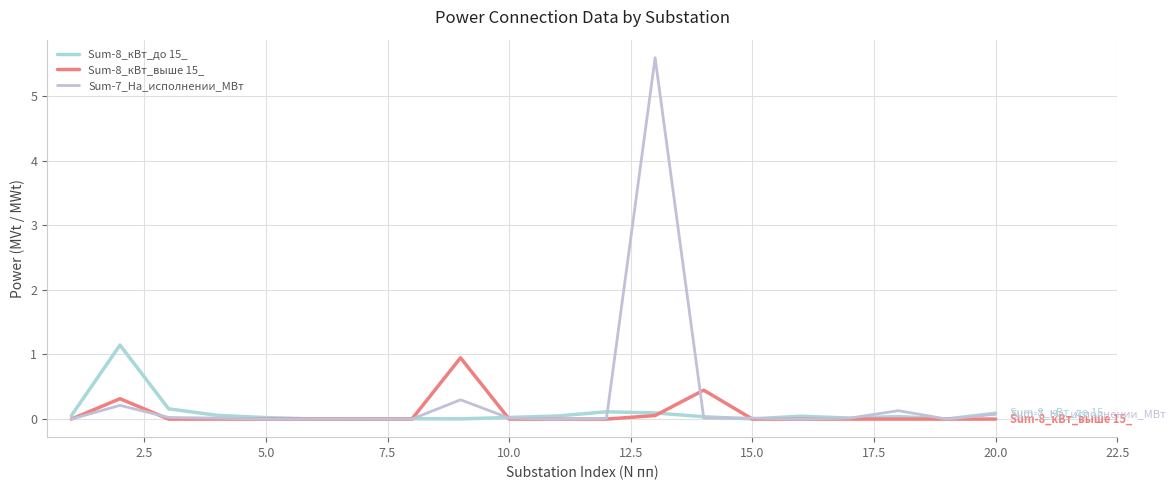

How many intersections are there between Sum-7_На_исполнении_МВт and Sum-8_кВт_до 15_?

7